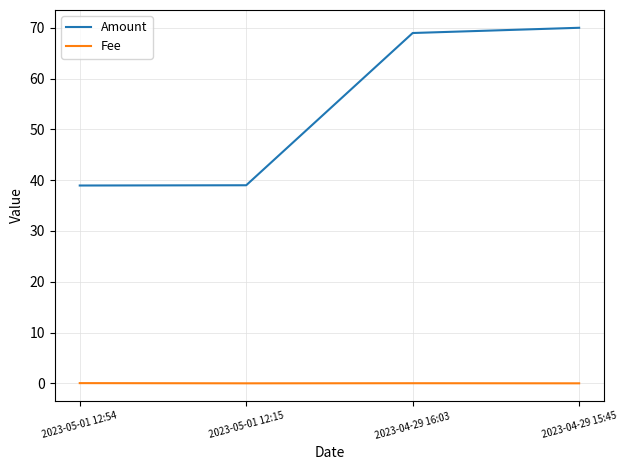

Where does the Amount series first go above 68?

2023-04-29 16:03